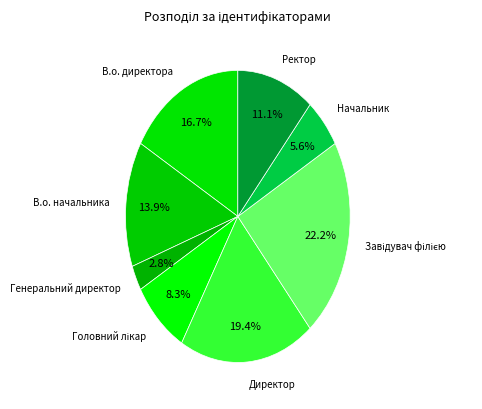

Approximately how many times larger is the value at В.о. начальника compared to В.о. директора?

0.8